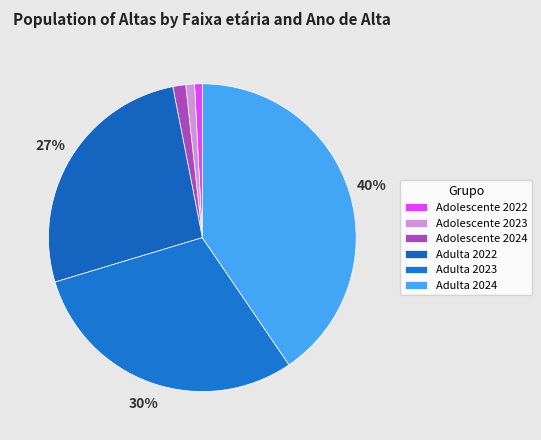

Rank the categories by value from highest to lowest.

Adulta 2024, Adulta 2023, Adulta 2022, Adolescente 2024, Adolescente 2023, Adolescente 2022